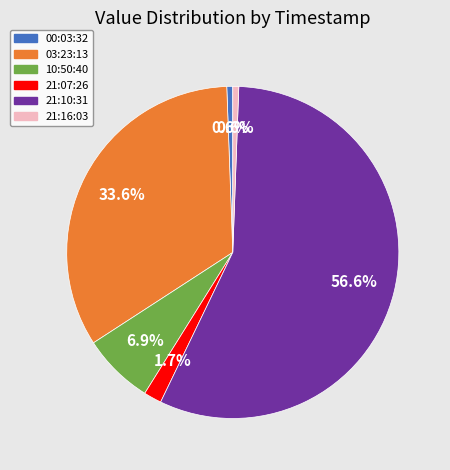

How many segments does this pie chart have?

6